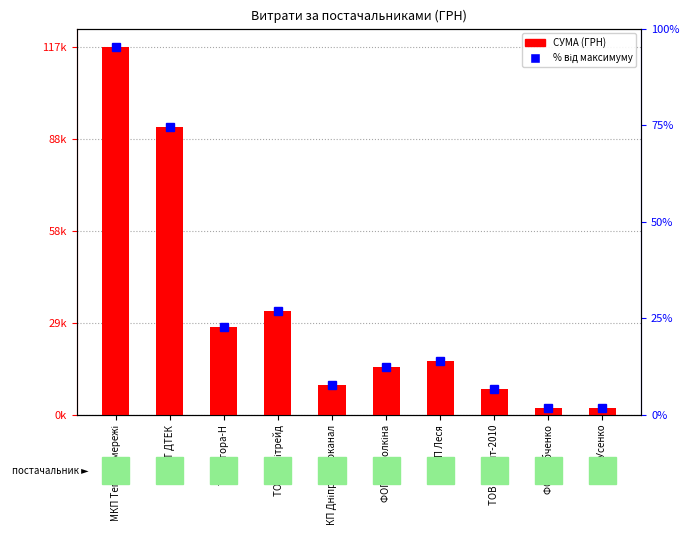

What position from the left is ФОП Тесьолкіна?

6